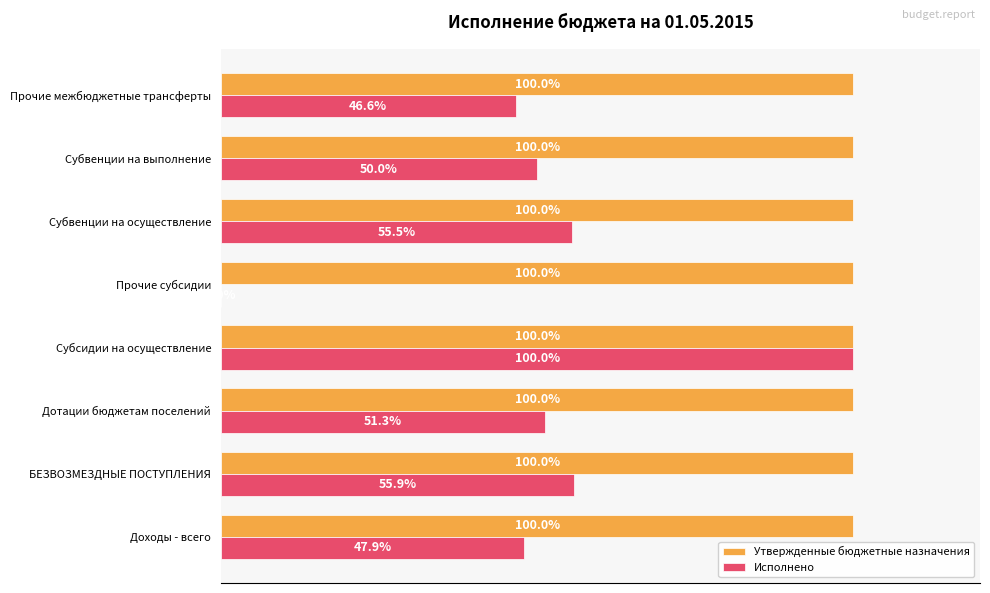

Which category has the highest value in the Исполнено series?

Субсидии на осуществление